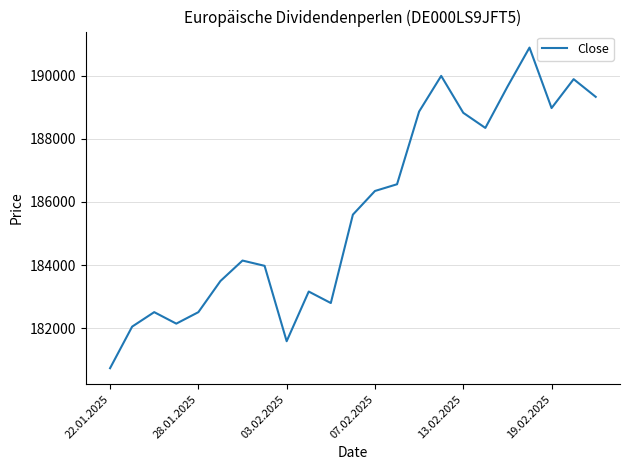

What is the difference between the maximum and minimum values?

10151